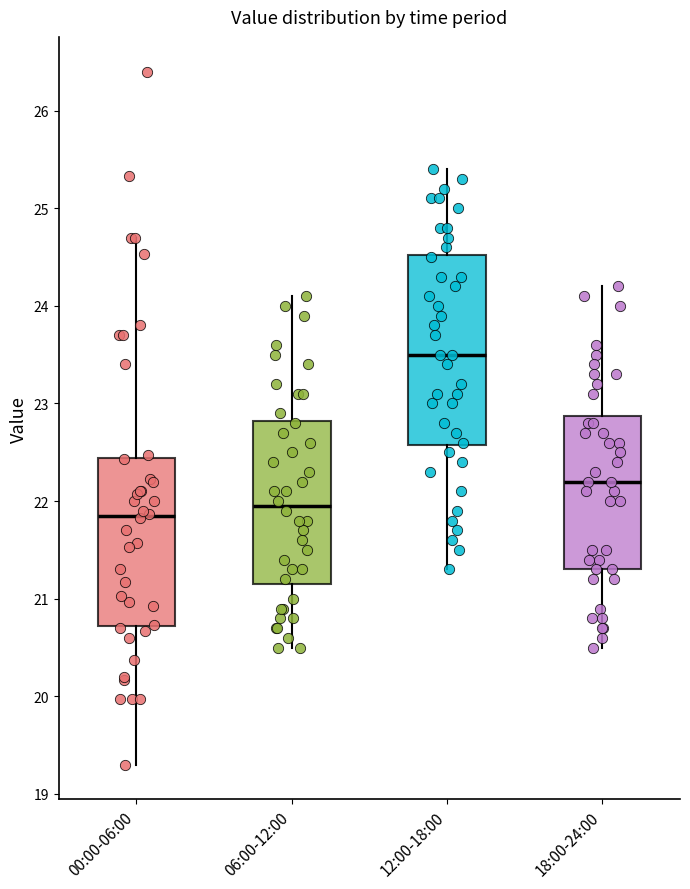

Reading left to right, transcribe this box plot: for each box, give where its median line is, the range the box spans, and where its two whiskers end, as read against the y-axis. The values are not printed on the chart, so give them approximately, as read against the axis.

00:00-06:00: median 21.9, box 20.7 to 22.4, whiskers 19.3 to 24.7
06:00-12:00: median 22.0, box 21.2 to 22.8, whiskers 20.5 to 24.1
12:00-18:00: median 23.5, box 22.6 to 24.5, whiskers 21.3 to 25.4
18:00-24:00: median 22.2, box 21.3 to 22.9, whiskers 20.5 to 24.2